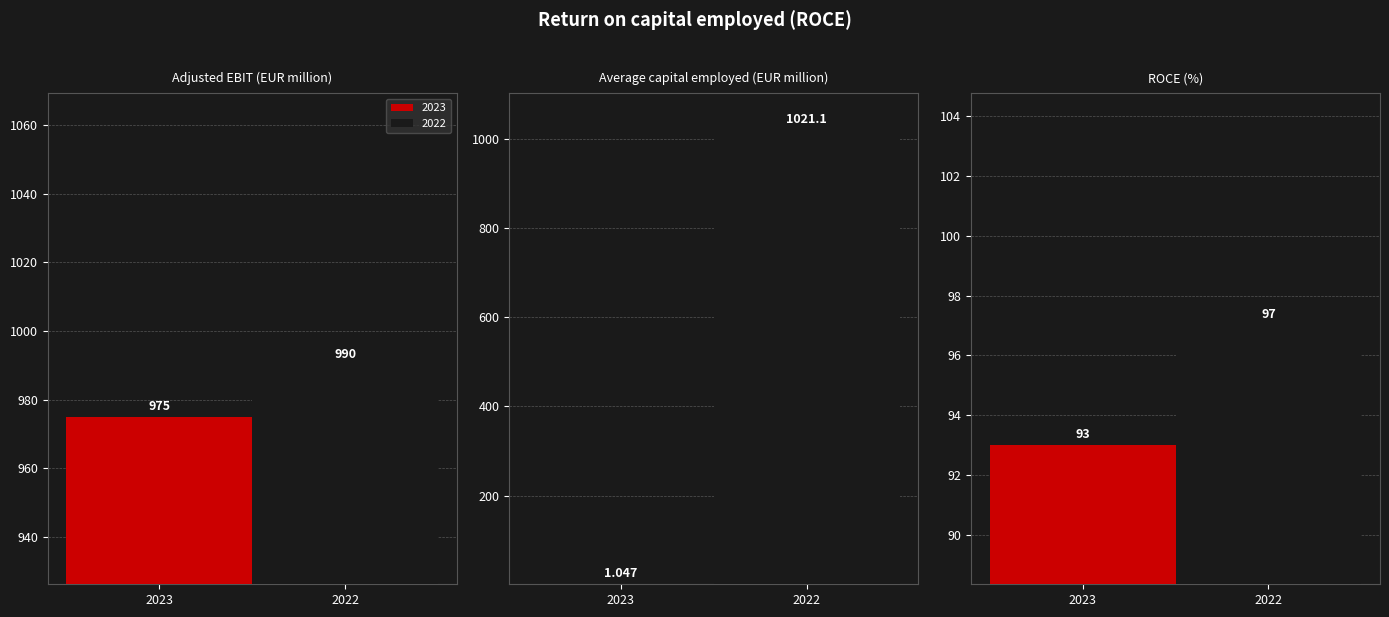

Reading left to right, list all the values displayed in this chart.

2023: 975.0	1.0	93.0
2022: 990.0	1021.1	97.0